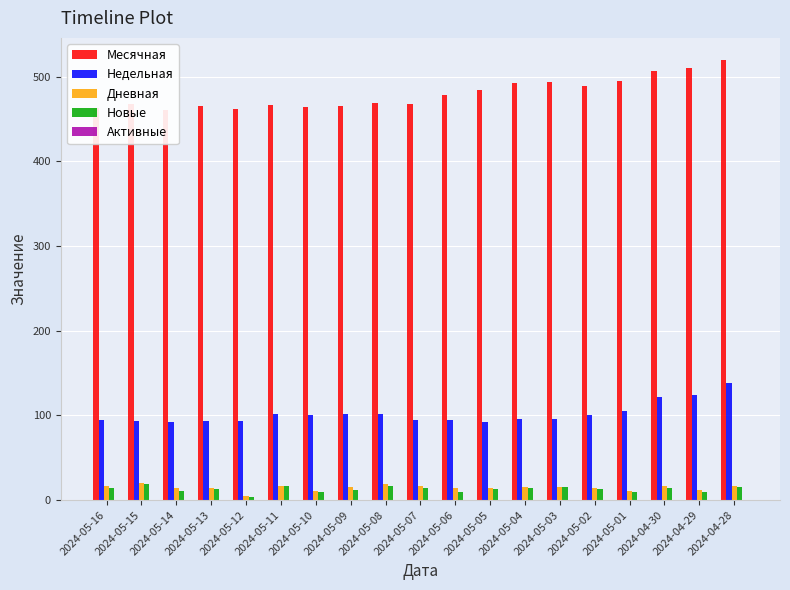

Which series has the widest spread of values?

Месячная